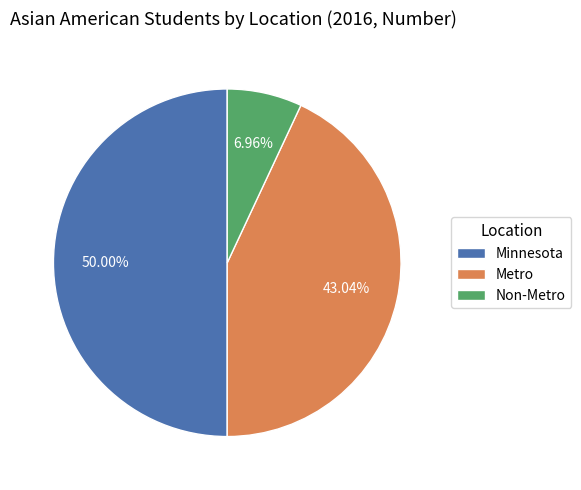

To the nearest percent, what percentage of the pie is Metro?

43%